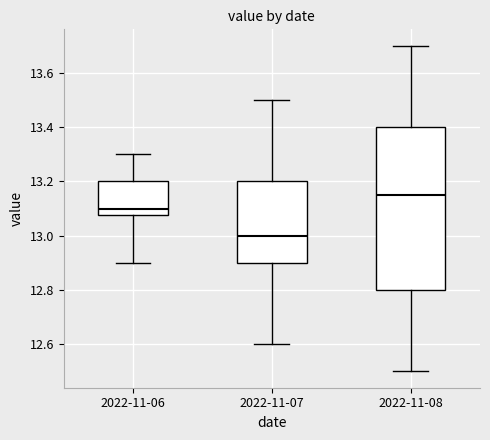

Comparing the boxes themselves (not the whiskers), which one is the tallest?

2022-11-08